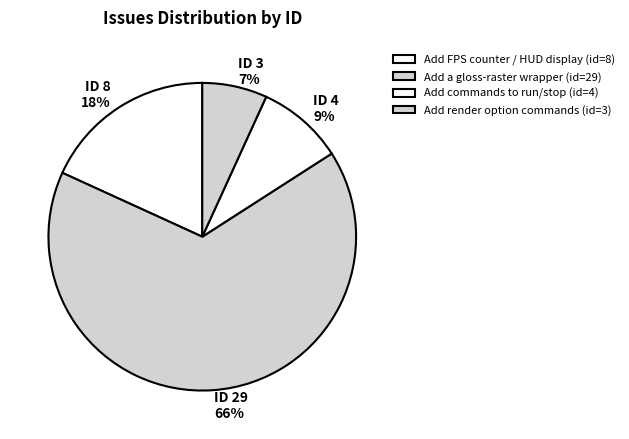

How many slices are in this pie chart?

4